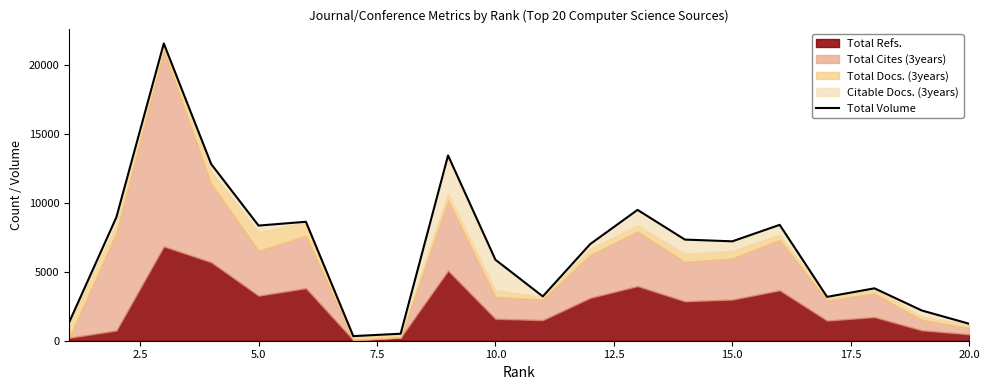

What is the difference between the maximum and minimum values?

21225